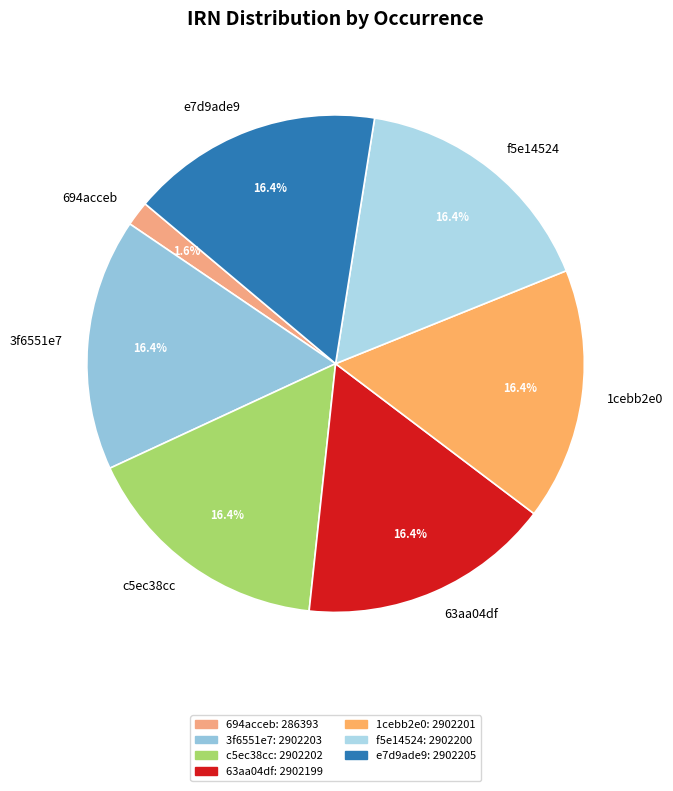

What portion of the pie excludes c5ec38cc?

83.6%